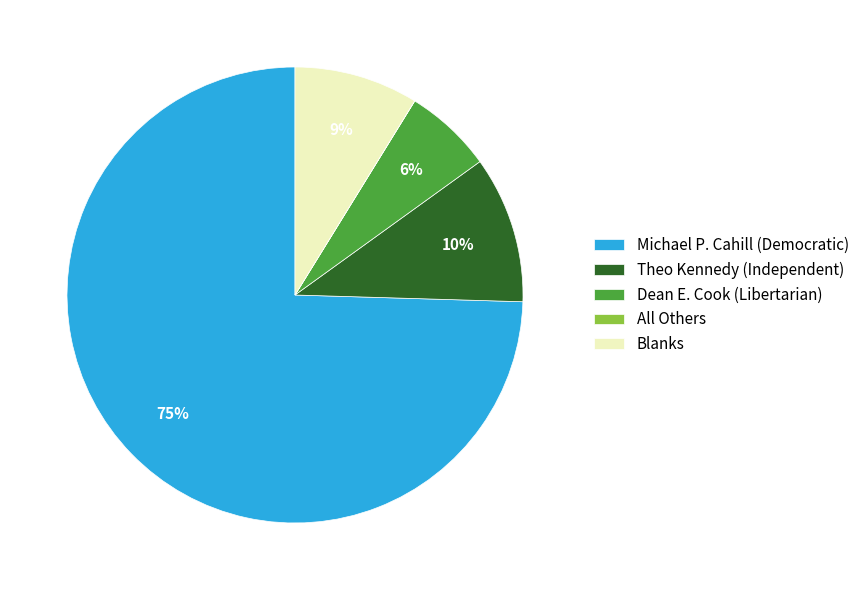

True or false: Theo Kennedy (Independent) accounts for 24% of the total.

False